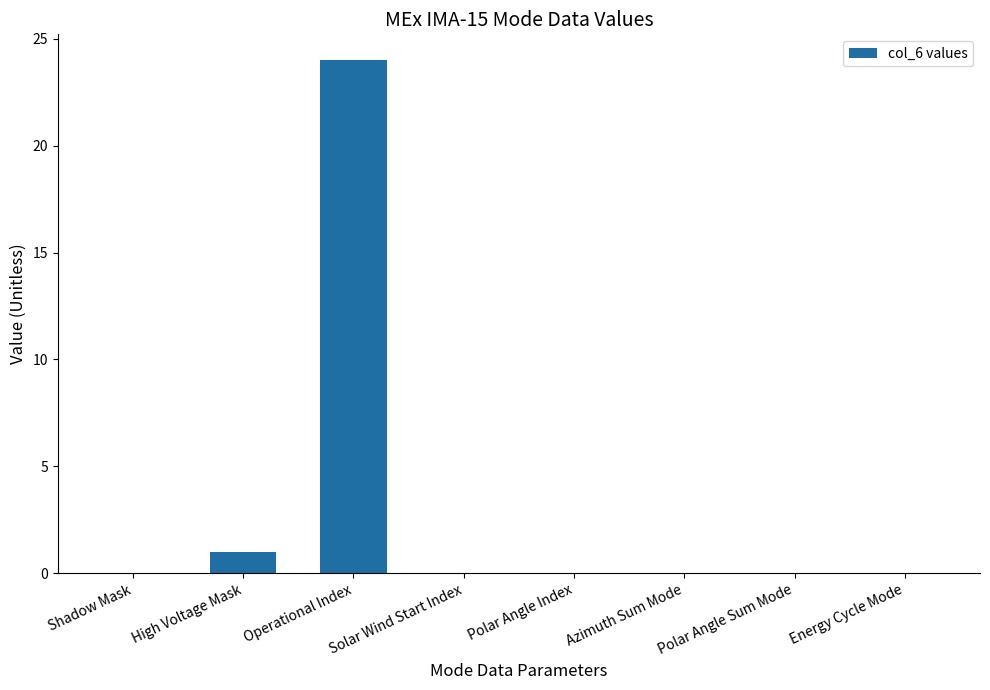

Are the bars horizontal?

No